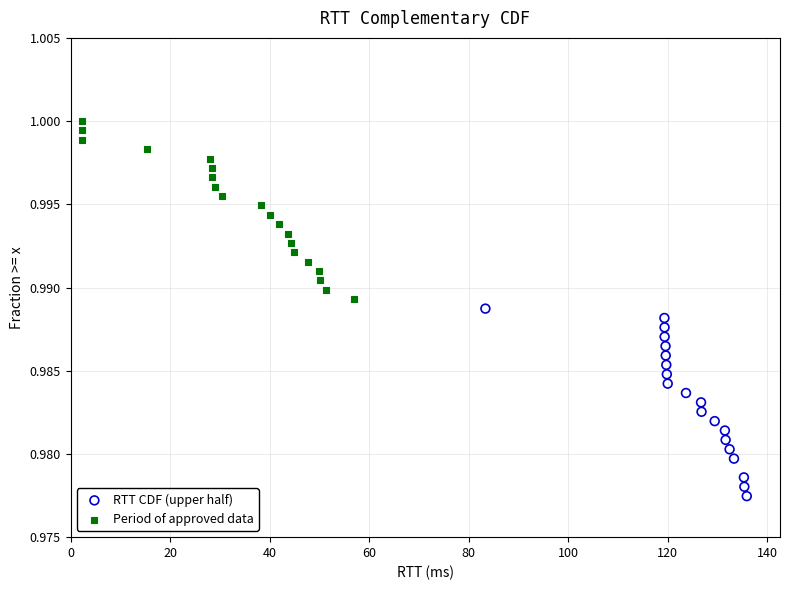

What are all the series names shown in the legend?

RTT CDF (upper half), Period of approved data